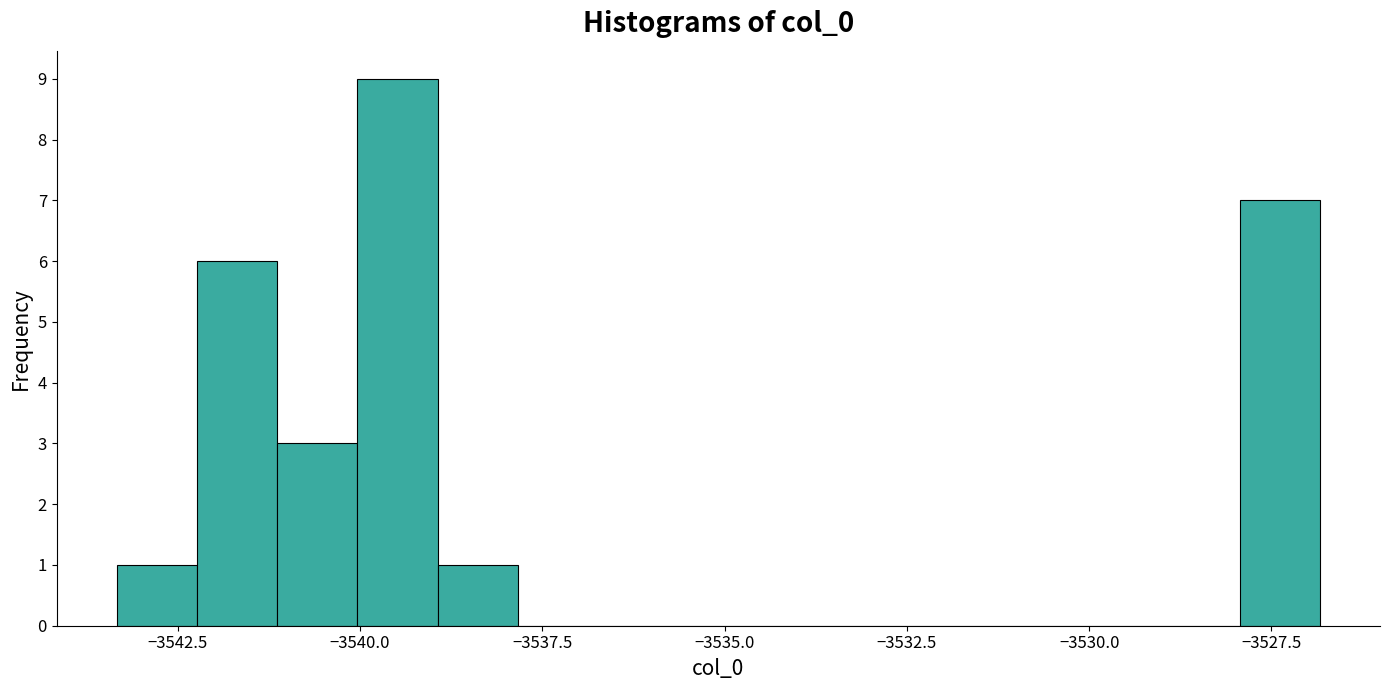

Around what value on the x-axis is the tallest bar? Give the approximate position of its centre, as read against the axis.

-3539.5